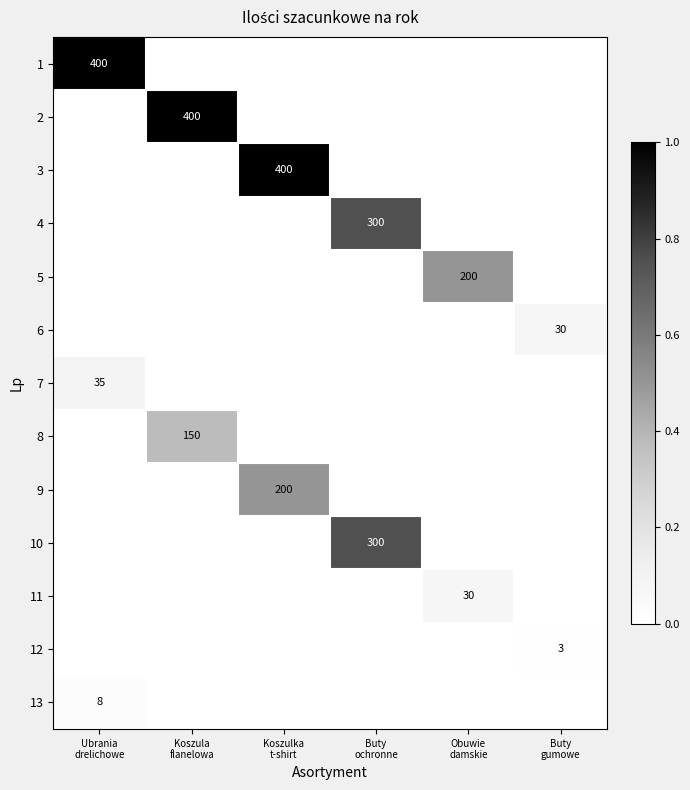

Which series has the largest range (max minus min)?

1